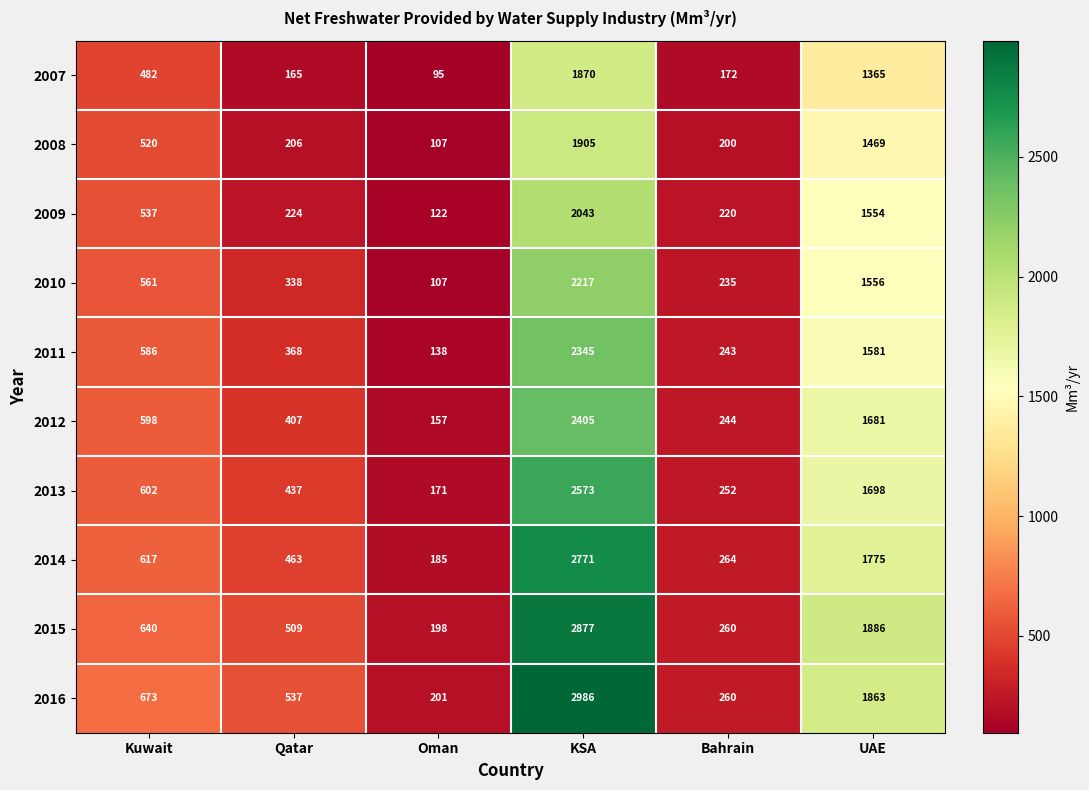

At which label is 2007 closest to 982?

UAE